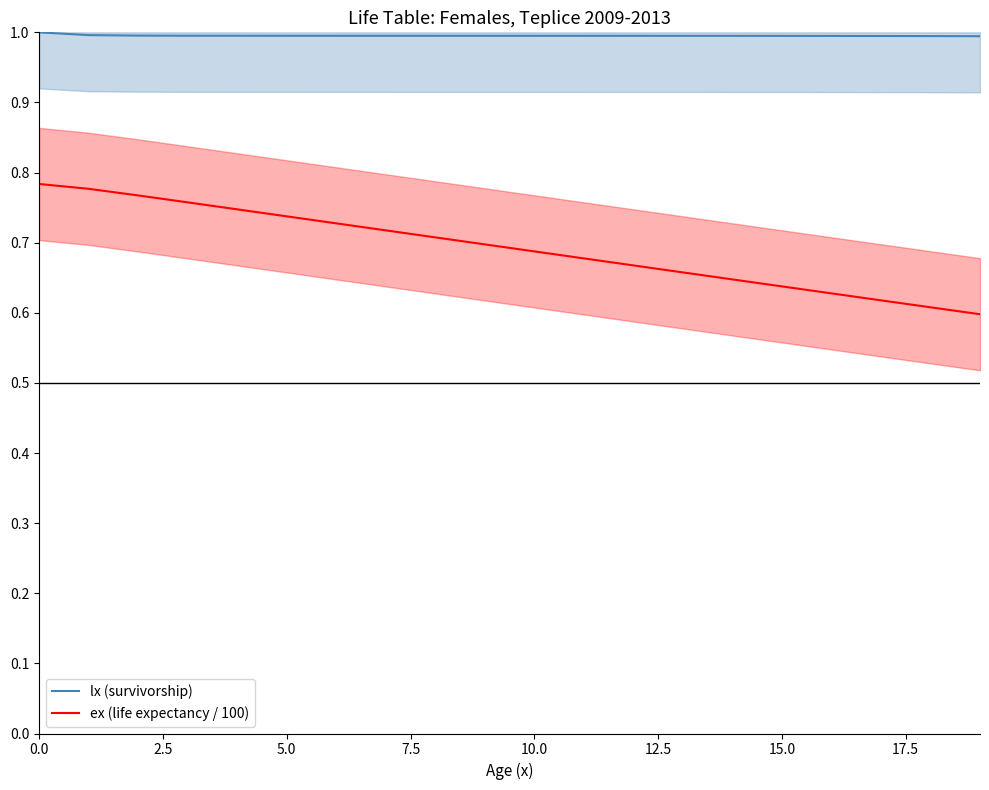

True or false: lx (survivorship) and ex (life expectancy / 100) cross at least once.

False